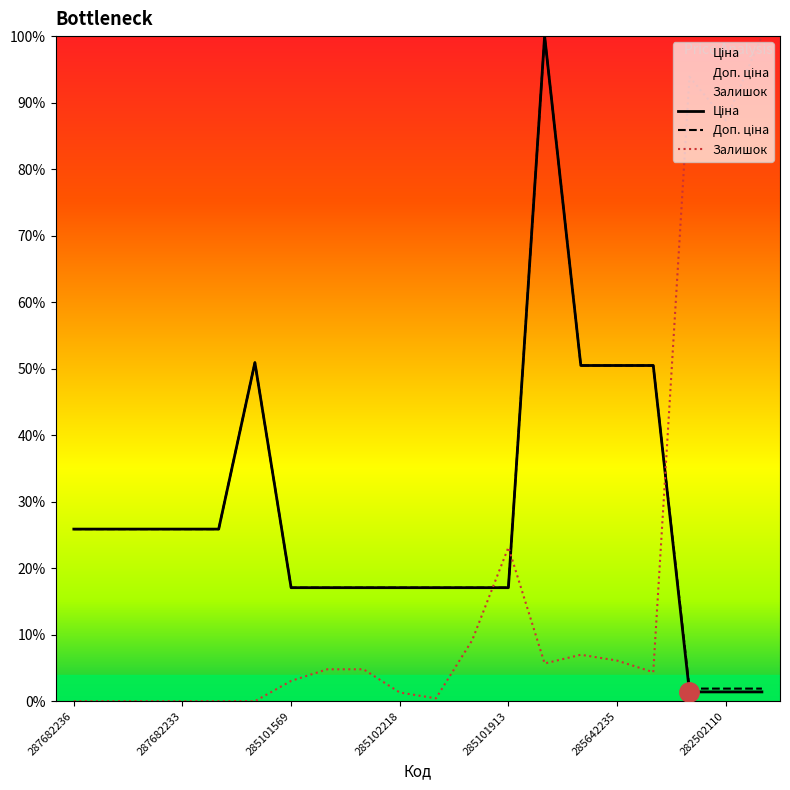

At which category is the sum across all series the highest?

285662232